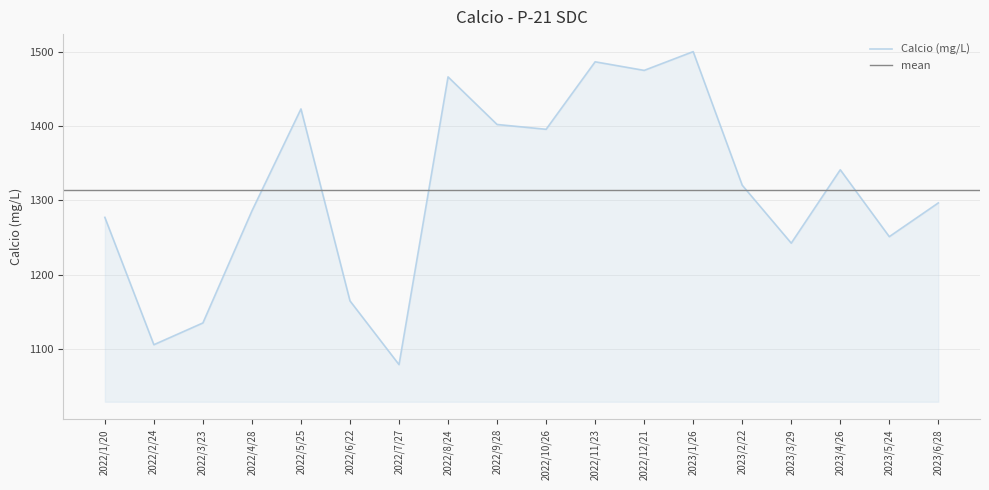

What position from the left is 2022/11/23?

11